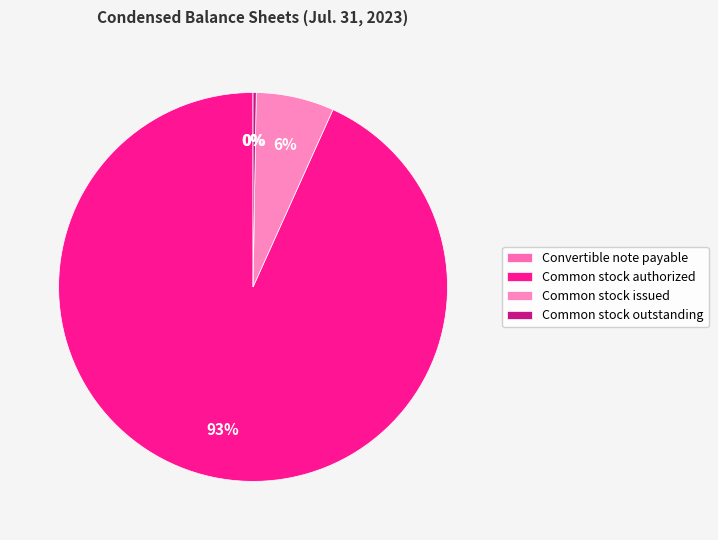

Combined, do Common stock outstanding and Common stock authorized account for over 50%?

Yes